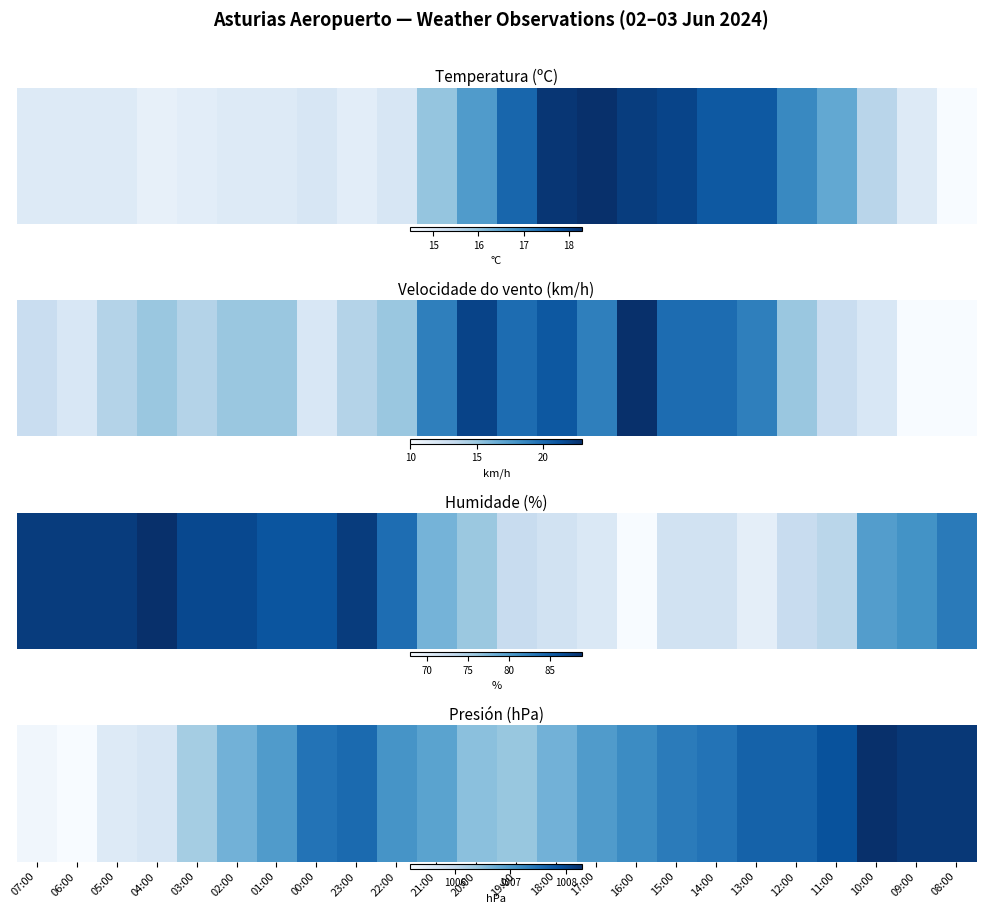

At which label is the value closest to 1006?

04:00